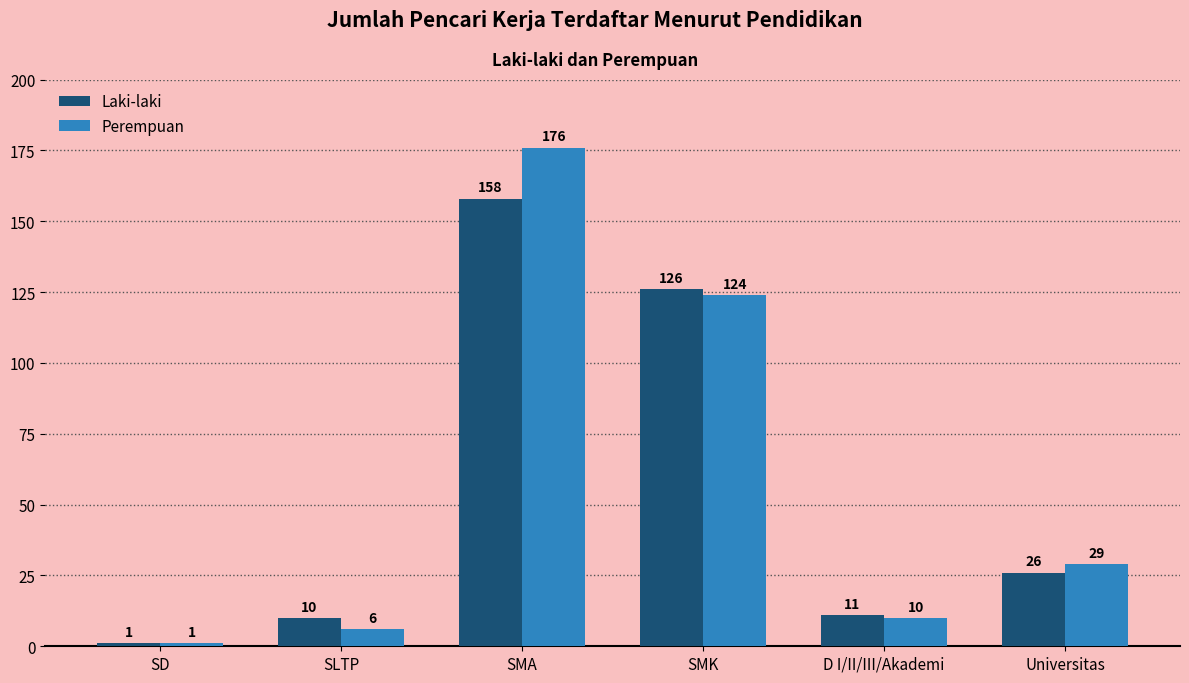

What is the label of the 5th bar from the right?

SLTP